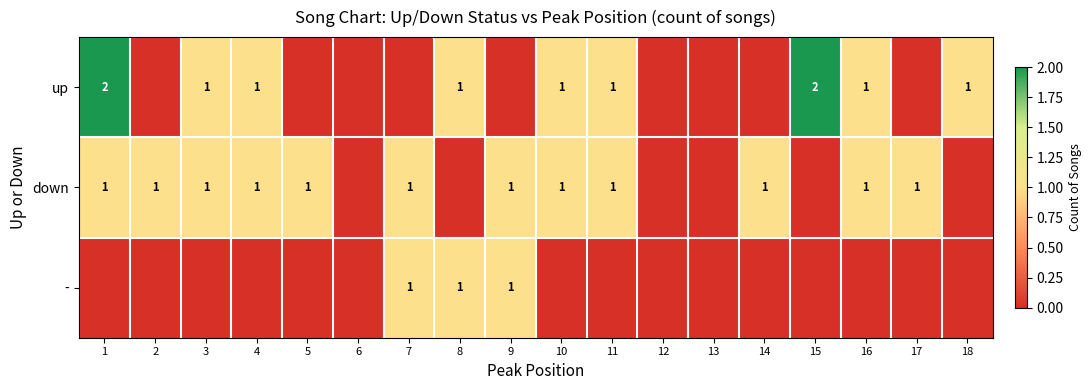

True or false: - has a value of 1 at 9.

True